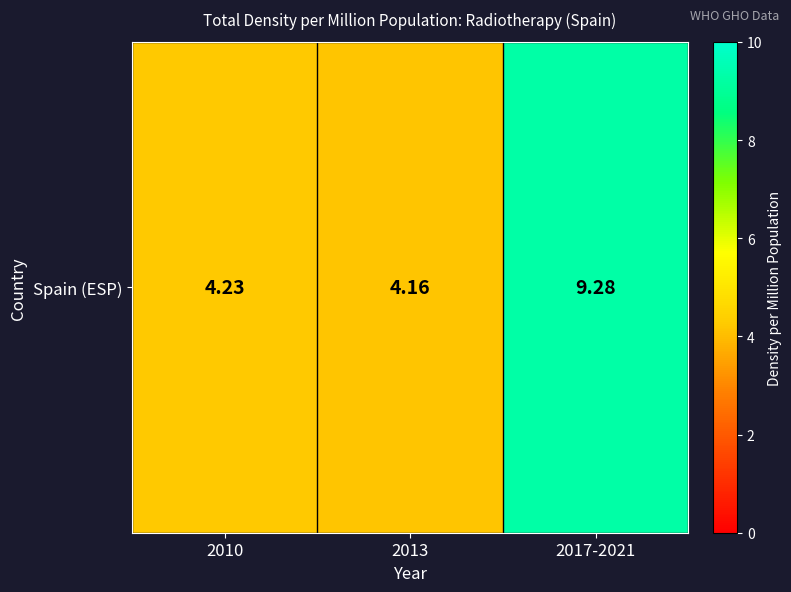

Which has a higher value, 2010 or 2013?

2010